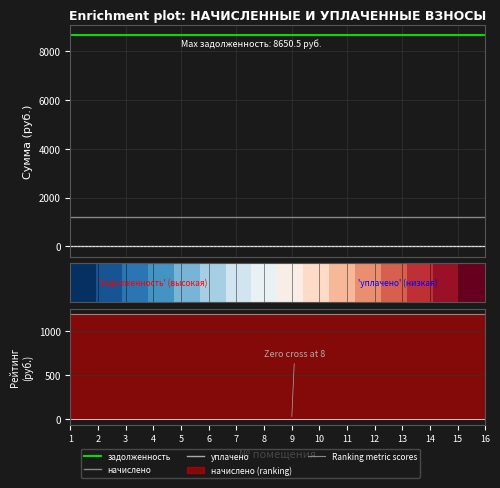

Between 7 and 9, which is larger?

7